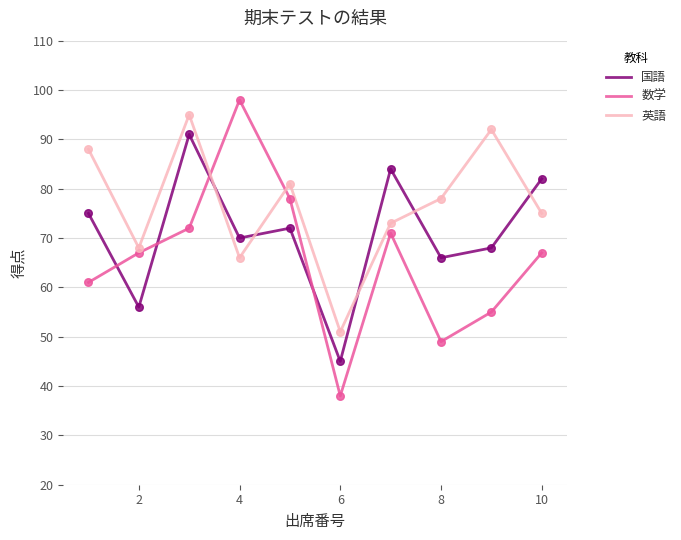

Which series has the largest range (max minus min)?

数学